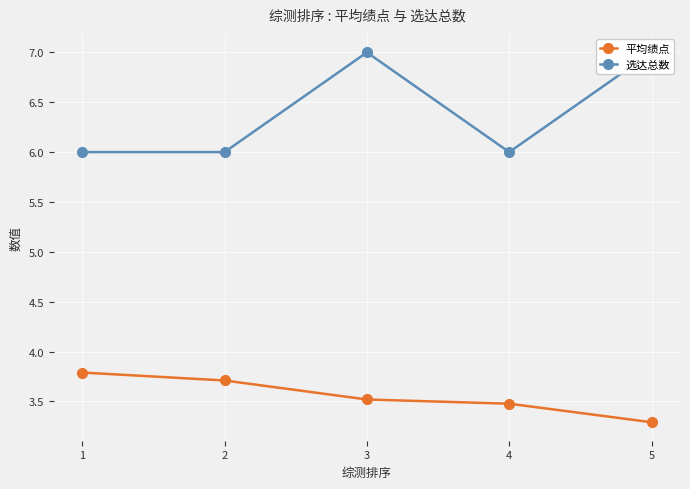

How many lines are shown in the chart?

2